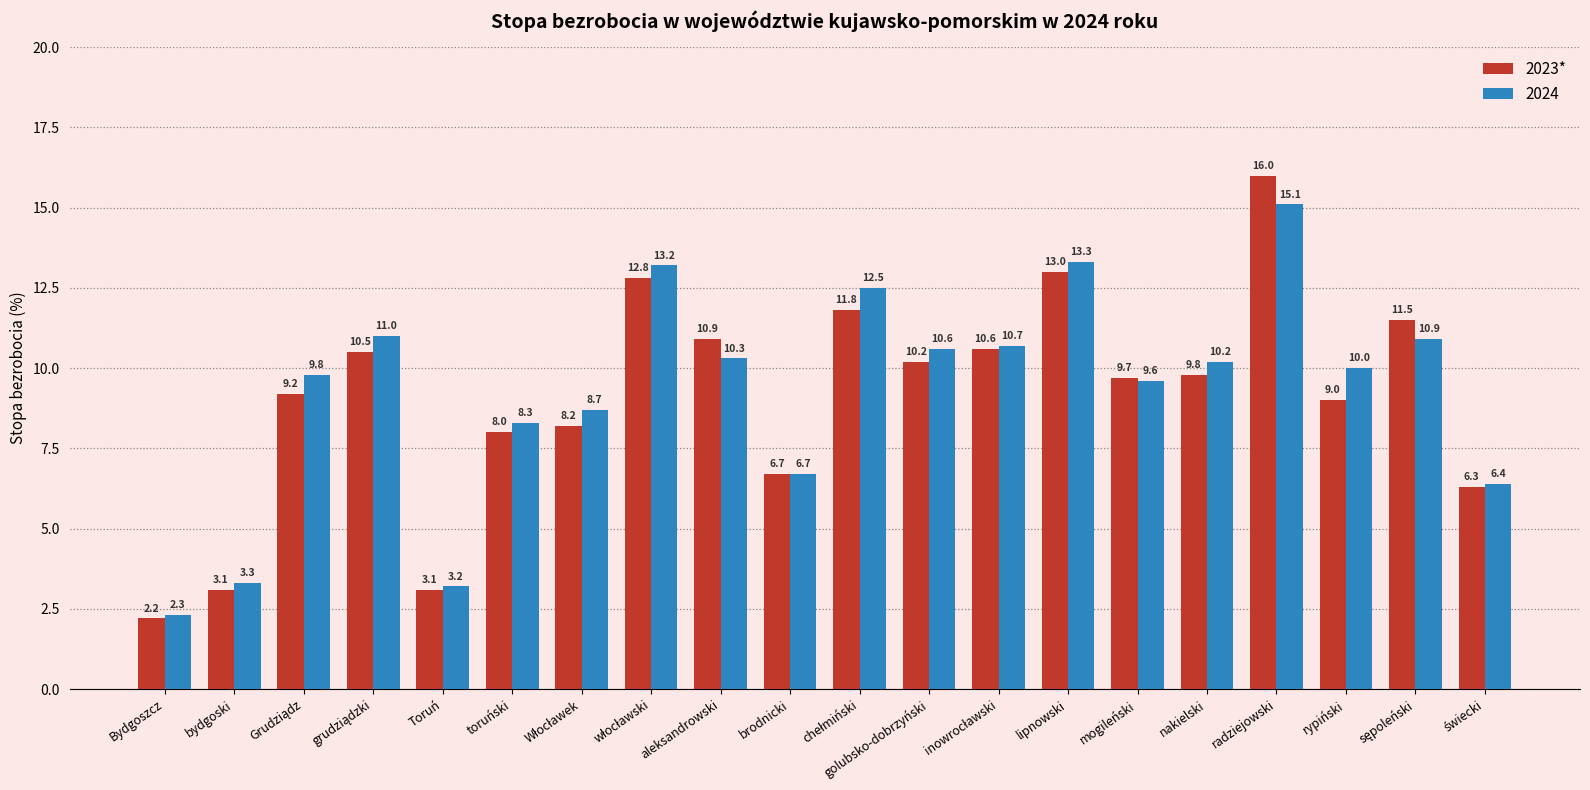

Is it true that 2023* equals 10.9 at aleksandrowski?

True